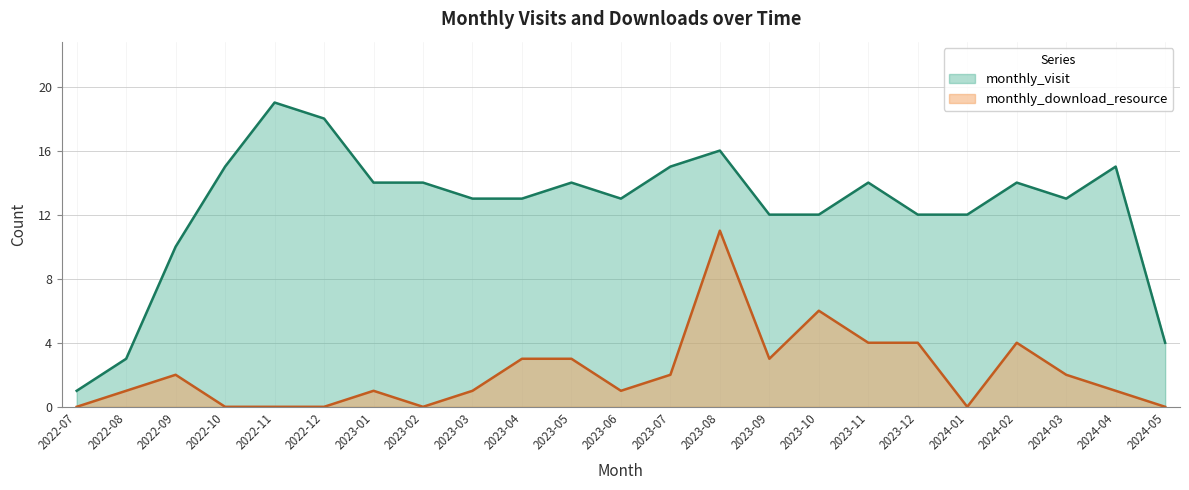

What is the total value across all series at 2023-11?

18